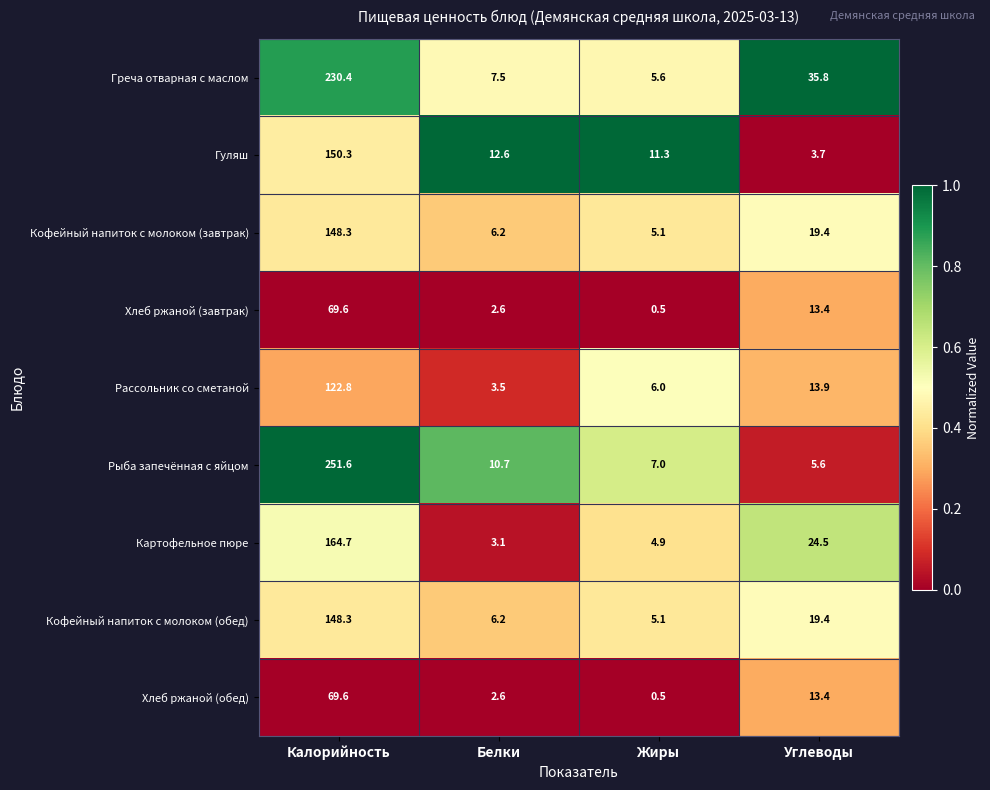

The Хлеб ржаной (обед) series shows 4.3 at Белки. True or false?

False